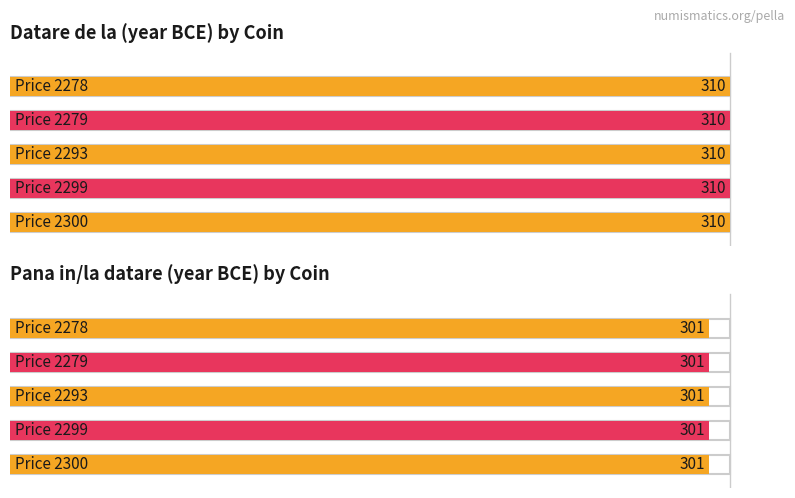

True or false: Pana in/la (datare) and Datare de la cross at least once.

False